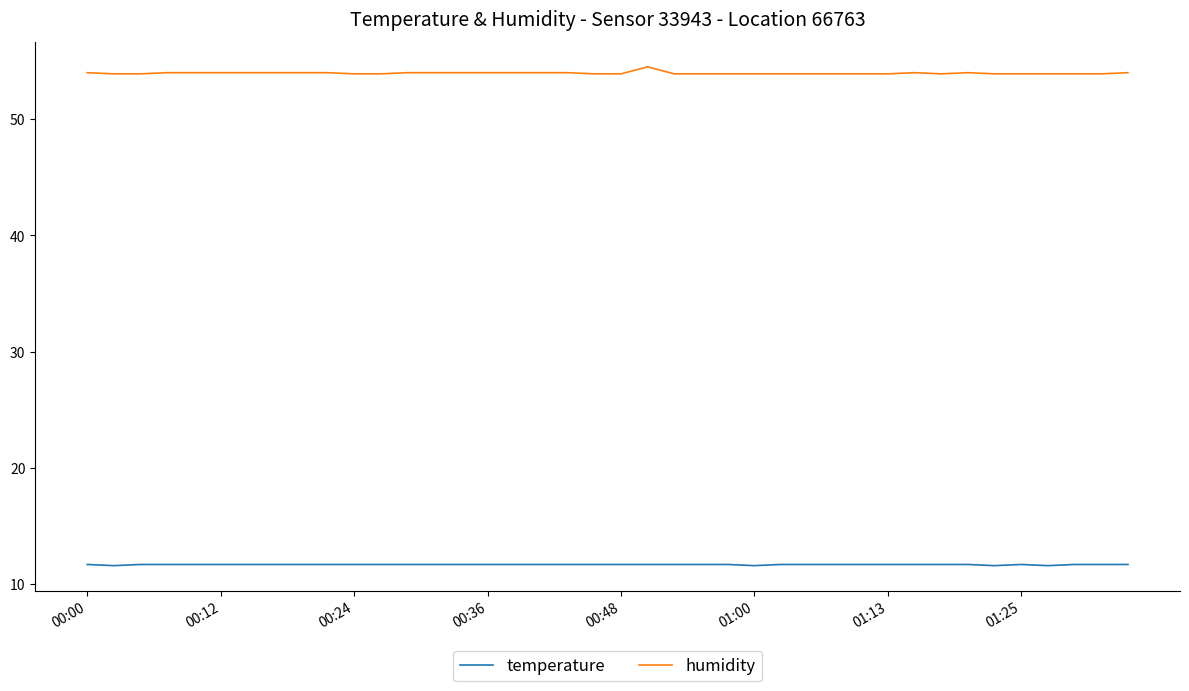

True or false: temperature and humidity cross at least once.

False